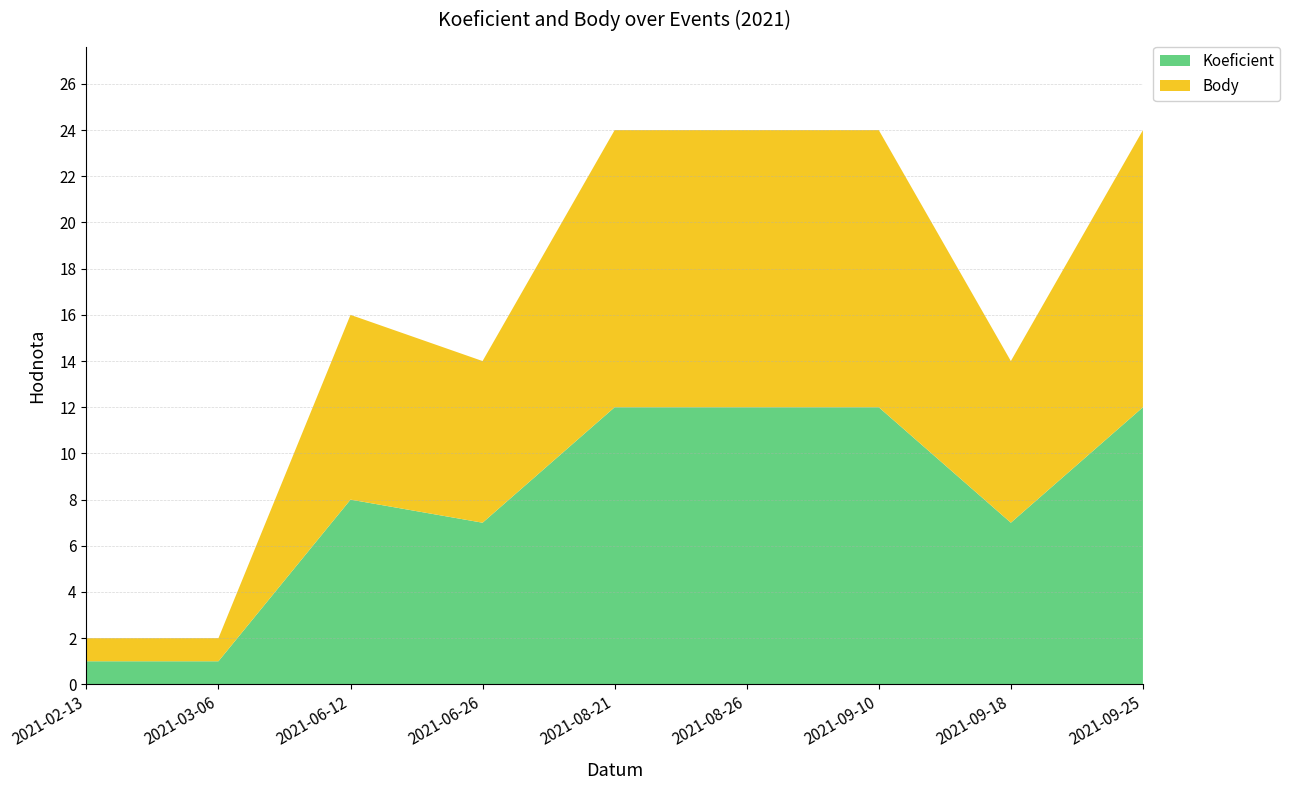

Reading left to right, what are all the values shown in this chart?

Koeficient: 2021-02-13=1	2021-03-06=1	2021-06-12=8	2021-06-26=7	2021-08-21=12	2021-08-26=12	2021-09-10=12	2021-09-18=7	2021-09-25=12
Body: 2021-02-13=1	2021-03-06=1	2021-06-12=8	2021-06-26=7	2021-08-21=12	2021-08-26=12	2021-09-10=12	2021-09-18=7	2021-09-25=12